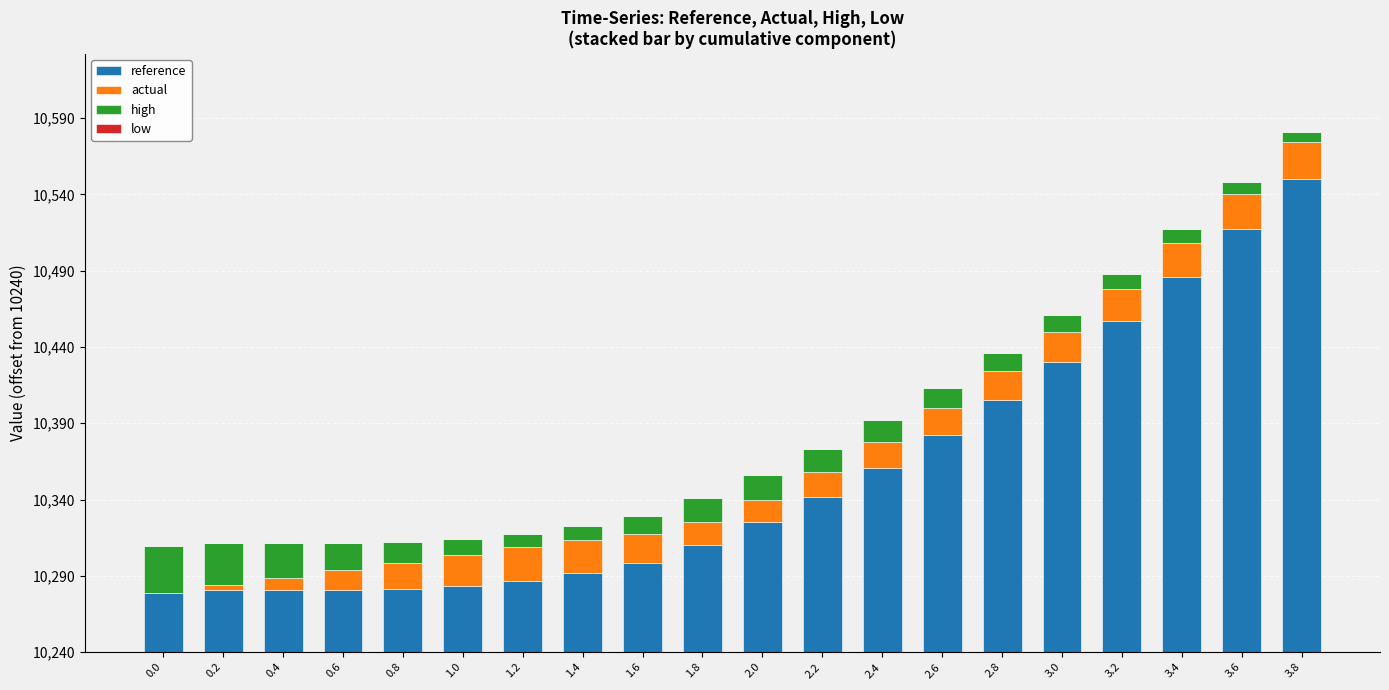

What is the difference between the maximum and minimum values in the reference series?

271.1